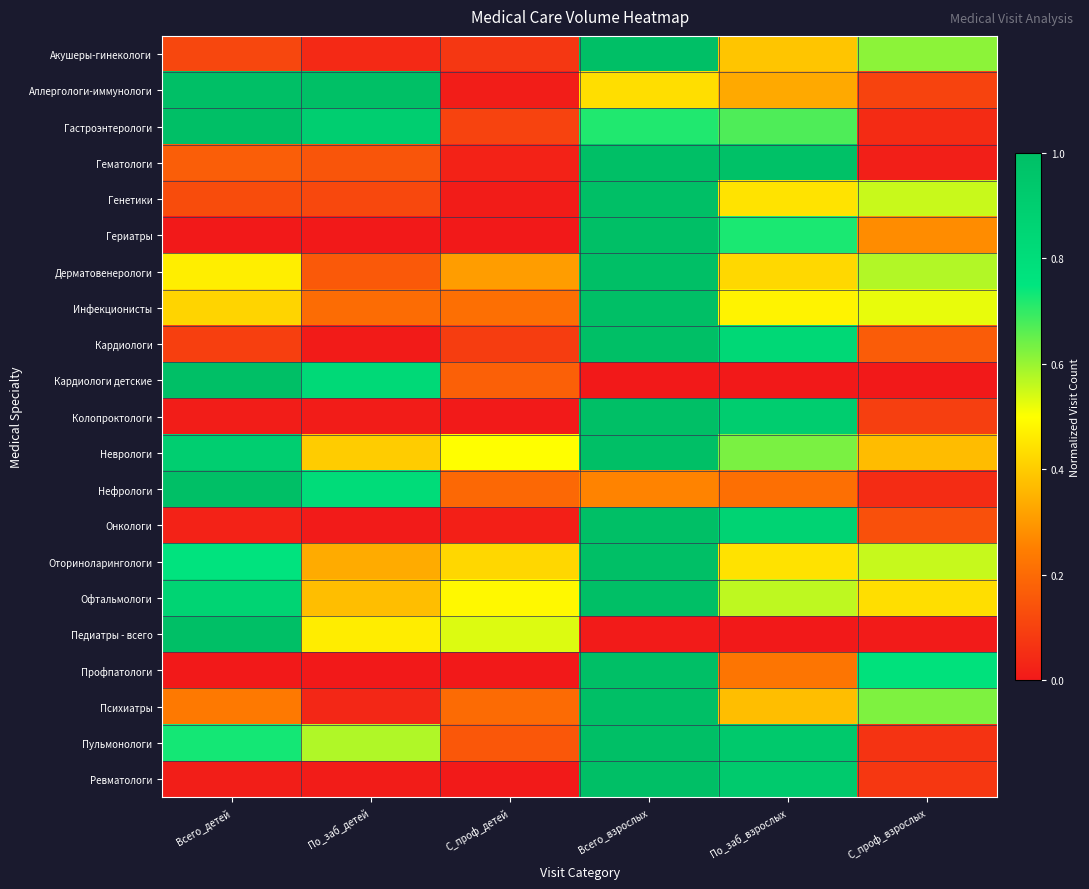

What is the greatest value displayed?

1.0